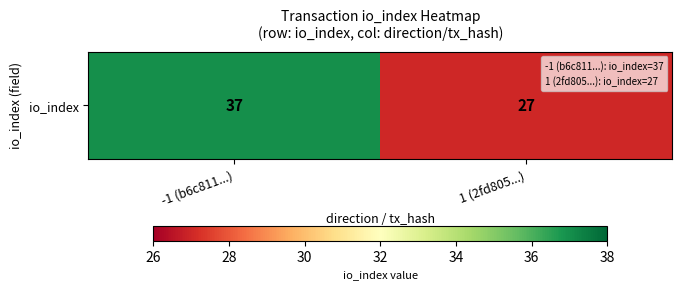

How many values are below 37?

1